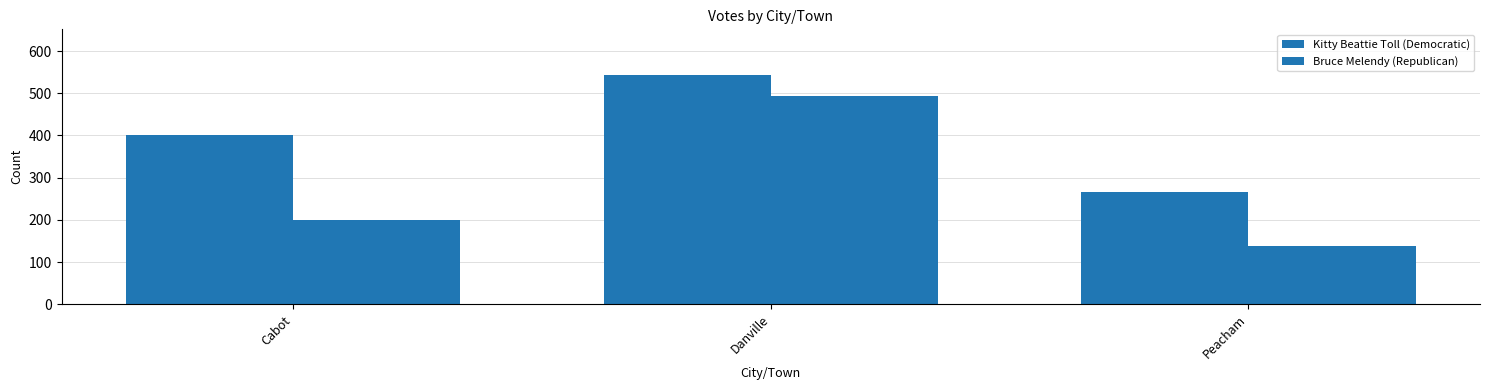

Count the number of data series in this chart.

2